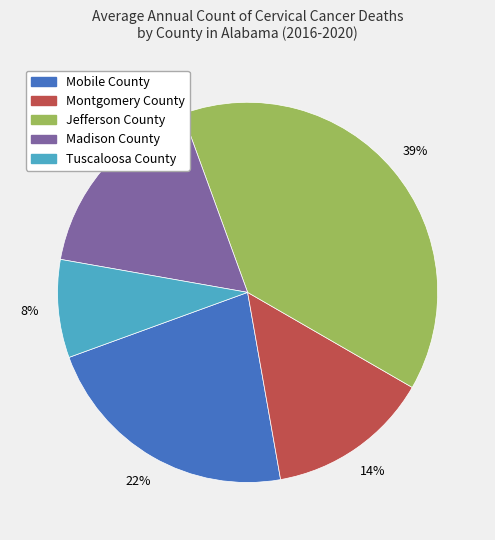

How many slices are in this pie chart?

5